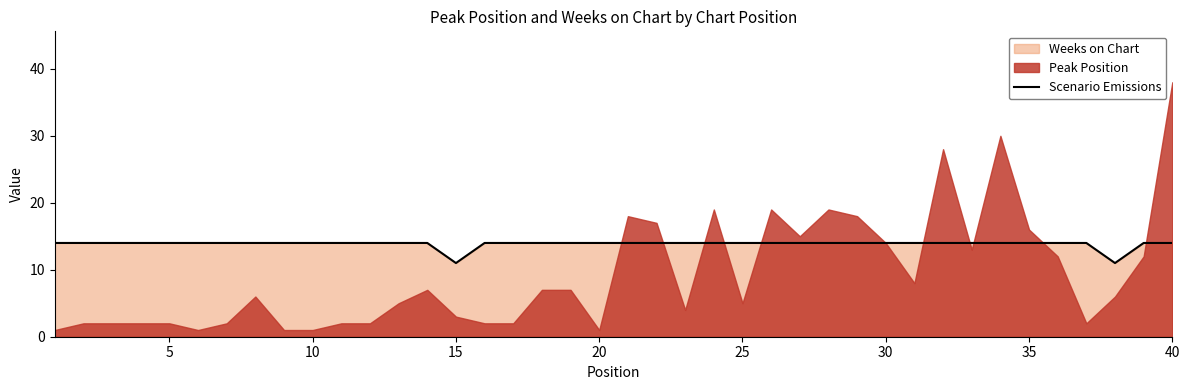

What is the highest value of the Scenario Emissions series?

14